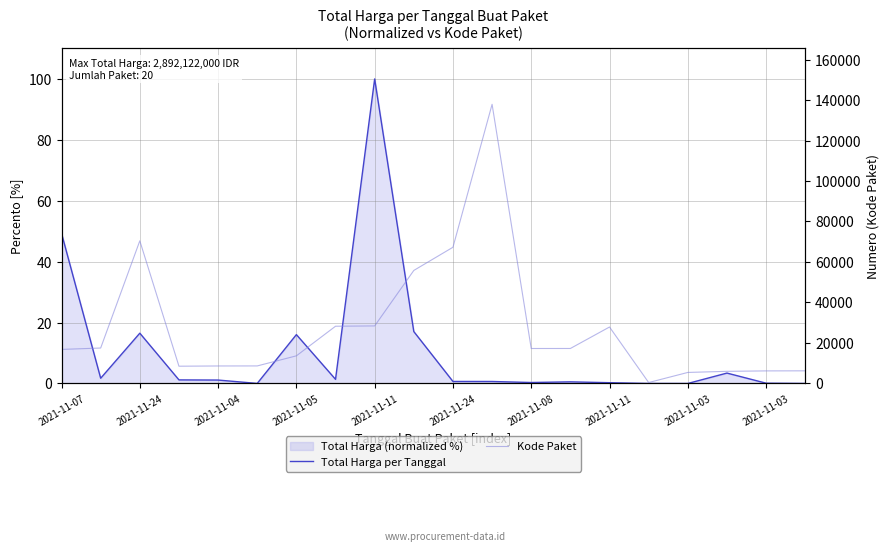

Between 2021-11-24 and 2021-11-04, which series saw the biggest shift?

Kode Paket